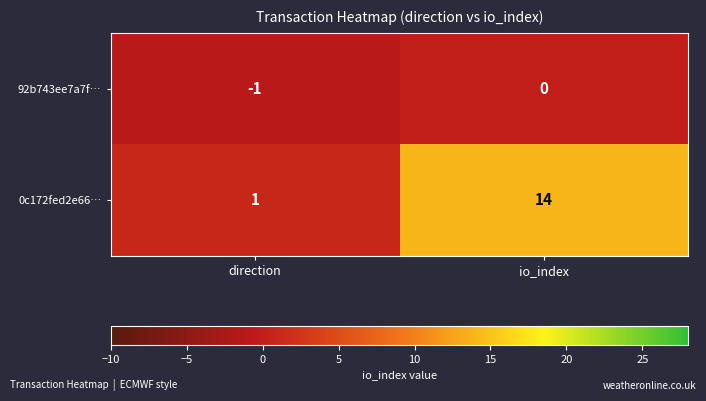

Rank the series by their maximum value, from lowest to highest.

92b743ee7a7f…, 0c172fed2e66…